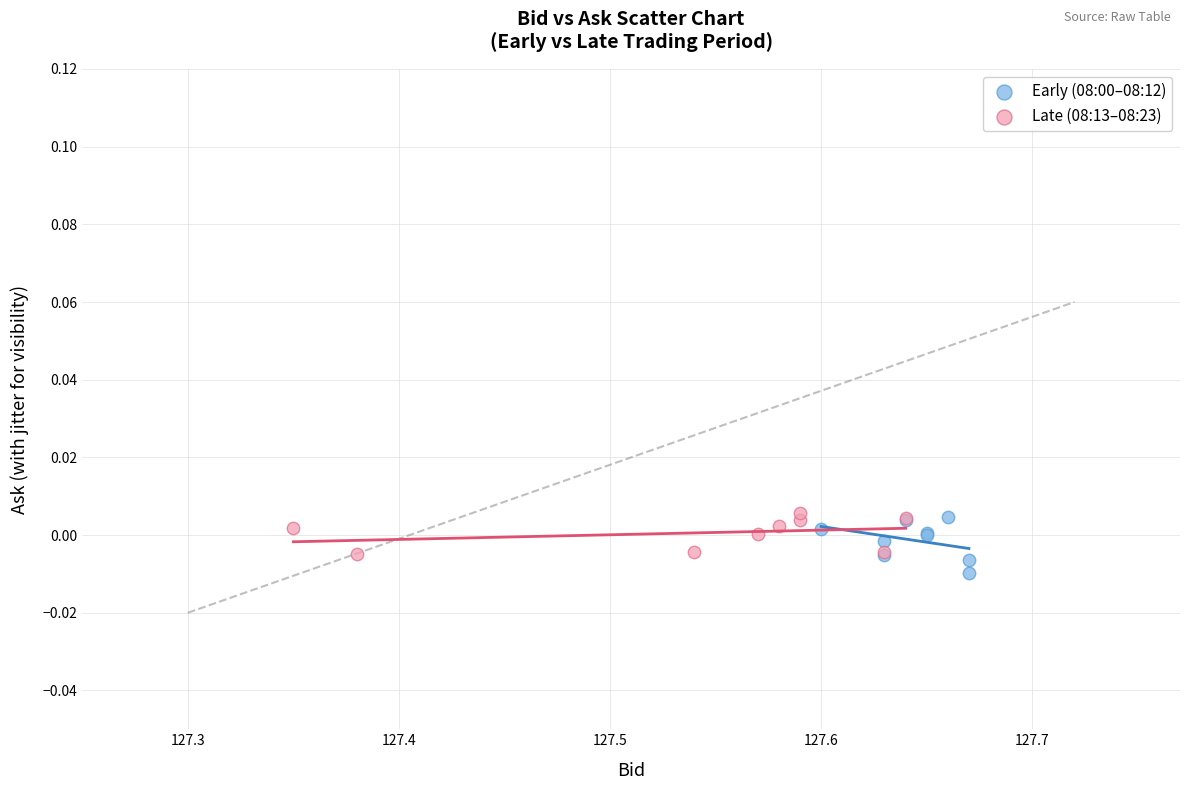

What are all the series names shown in the legend?

Early (08:00–08:12), Late (08:13–08:23)